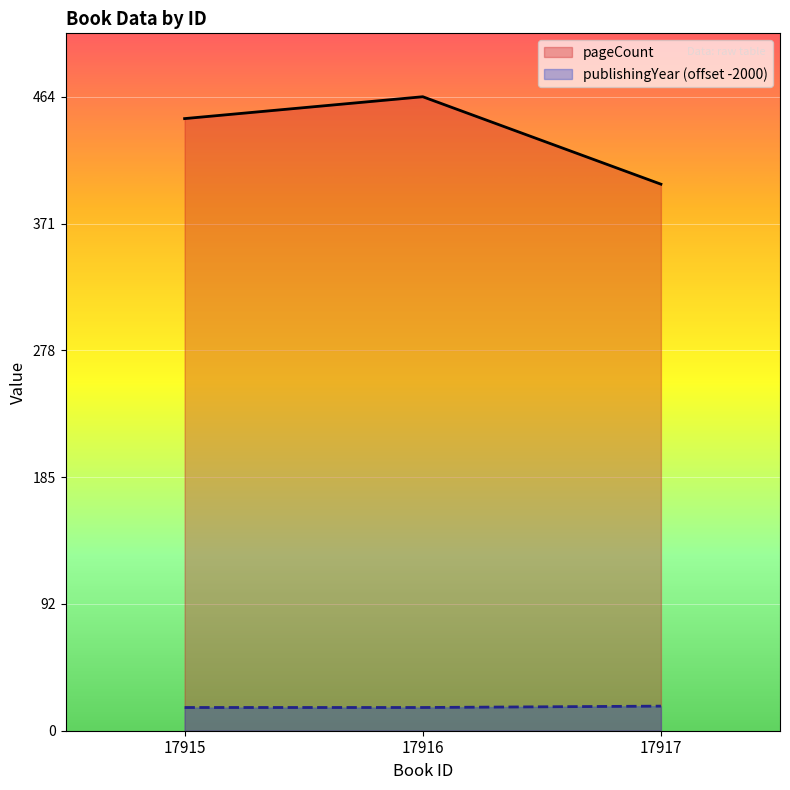

List the labels in order of publishingYear value, largest first.

17917, 17915, 17916